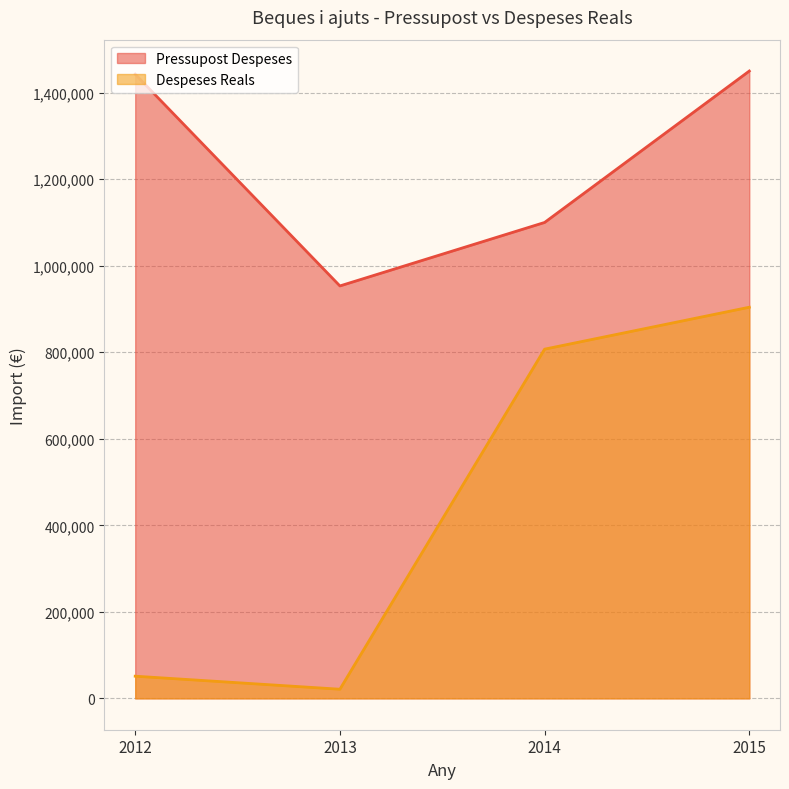

Where is the first local minimum for Pressupost Despeses?

2013